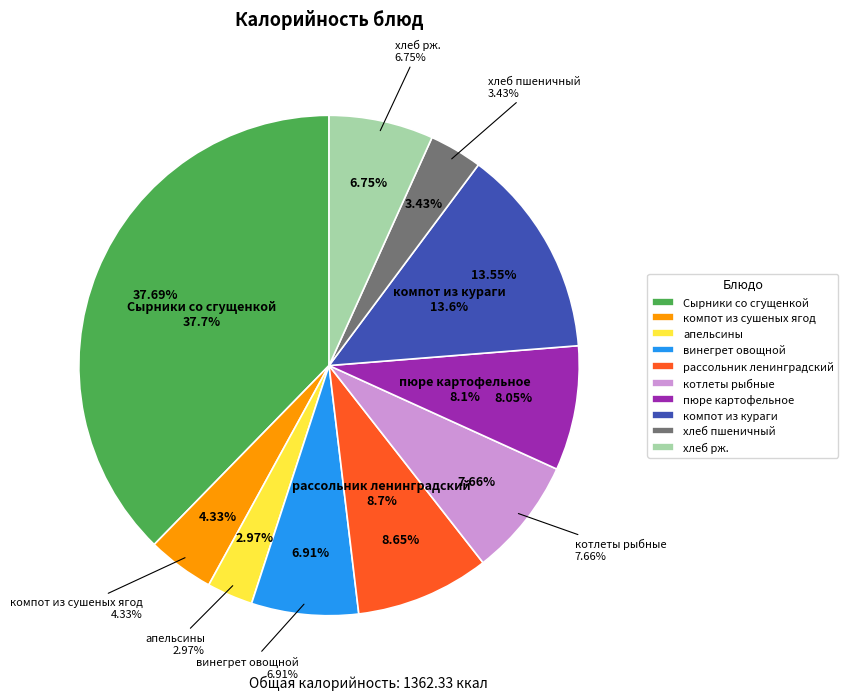

What is the largest slice in the pie chart?

Сырники со сгущенкой